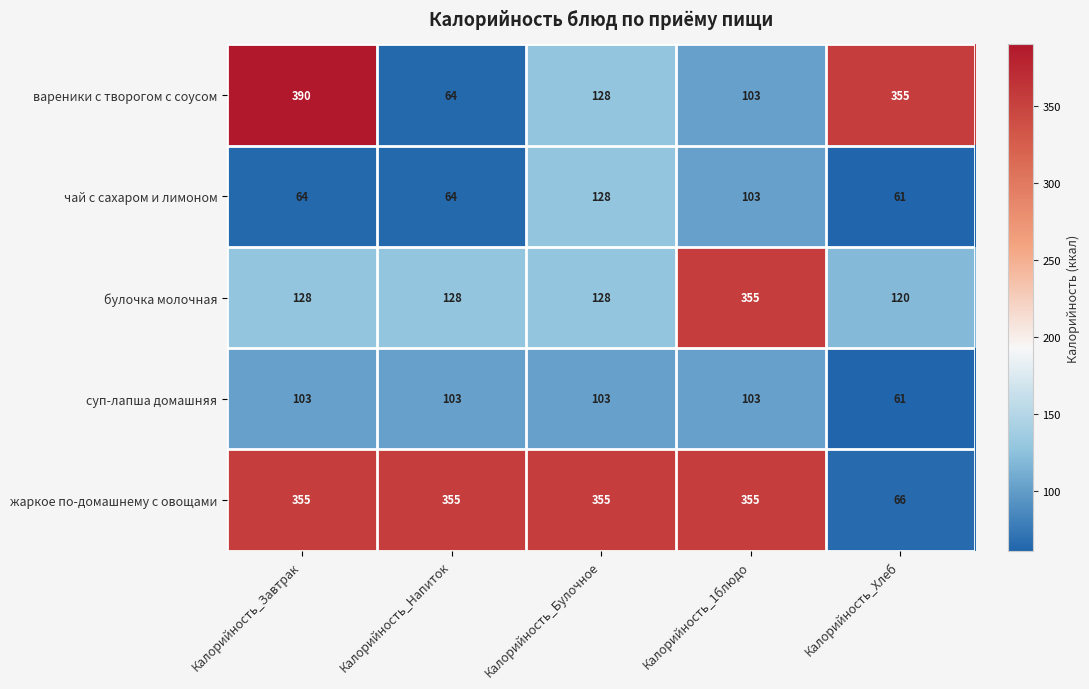

How many values in the жаркое по-домашнему с овощами series are below 355?

1